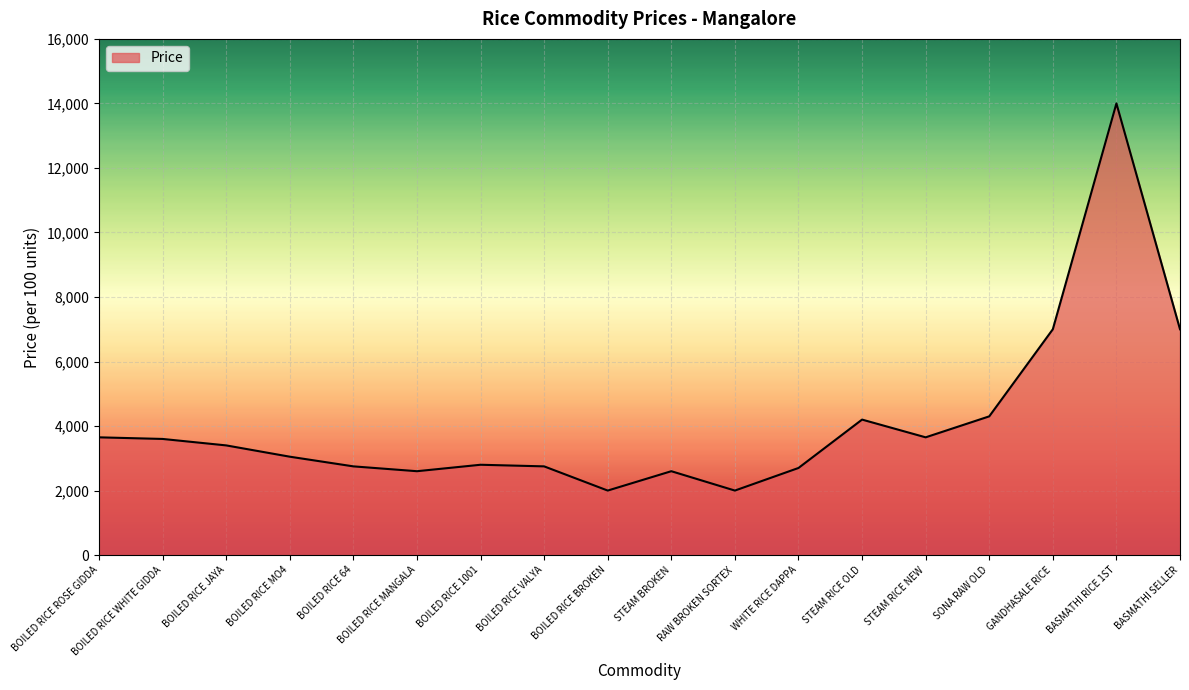

What position from the right is GANDHASALE RICE?

3